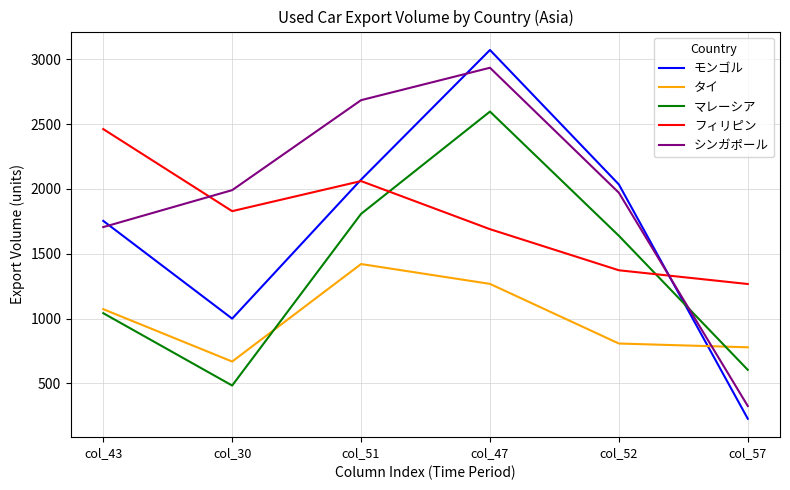

Reading left to right, transcribe all the data shown in this chart.

モンゴル: 1754	1000	2072	3072	2035	228
タイ: 1073	669	1421	1268	808	779
マレーシア: 1042	484	1808	2597	1639	605
フィリピン: 2462	1829	2061	1690	1373	1267
シンガポール: 1706	1991	2685	2935	1971	326